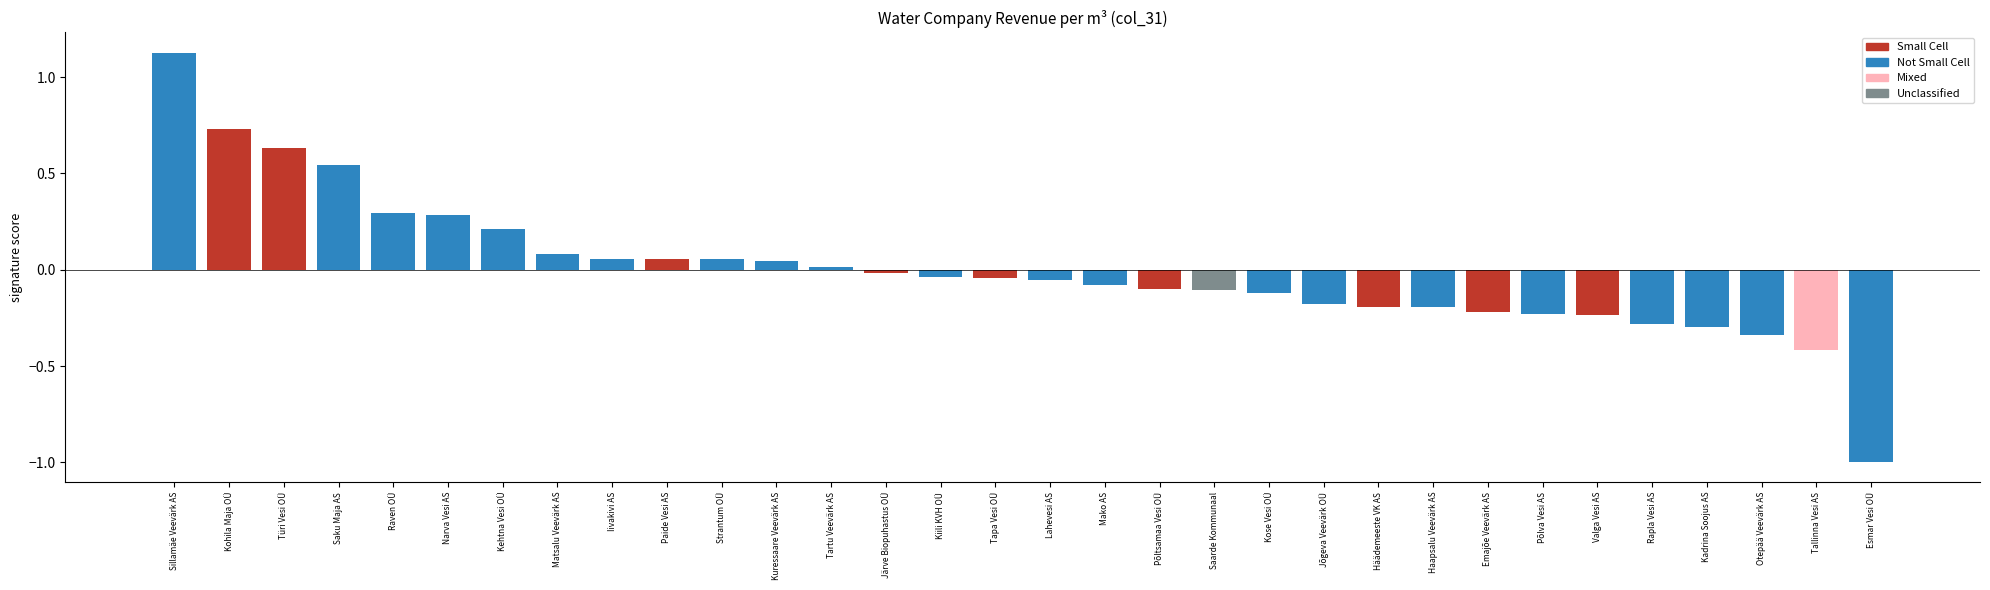

Between Järve Biopuhastus OÜ and Raven OÜ, which is larger?

Raven OÜ